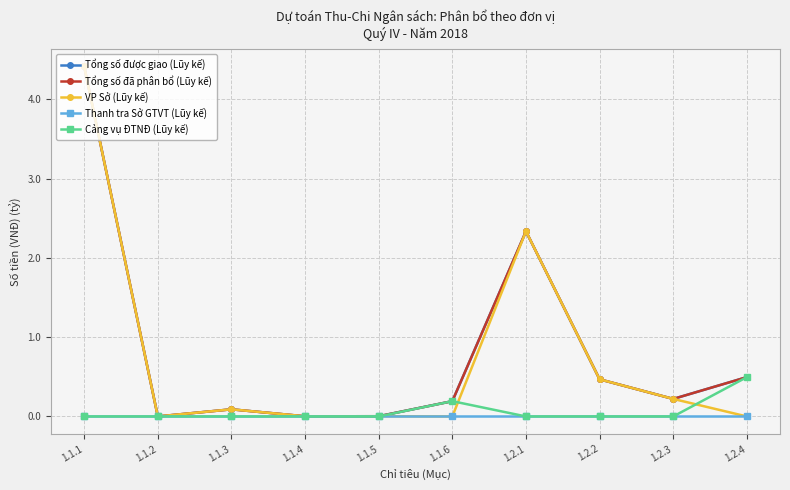

Is this an area chart (filled region under the line)?

No